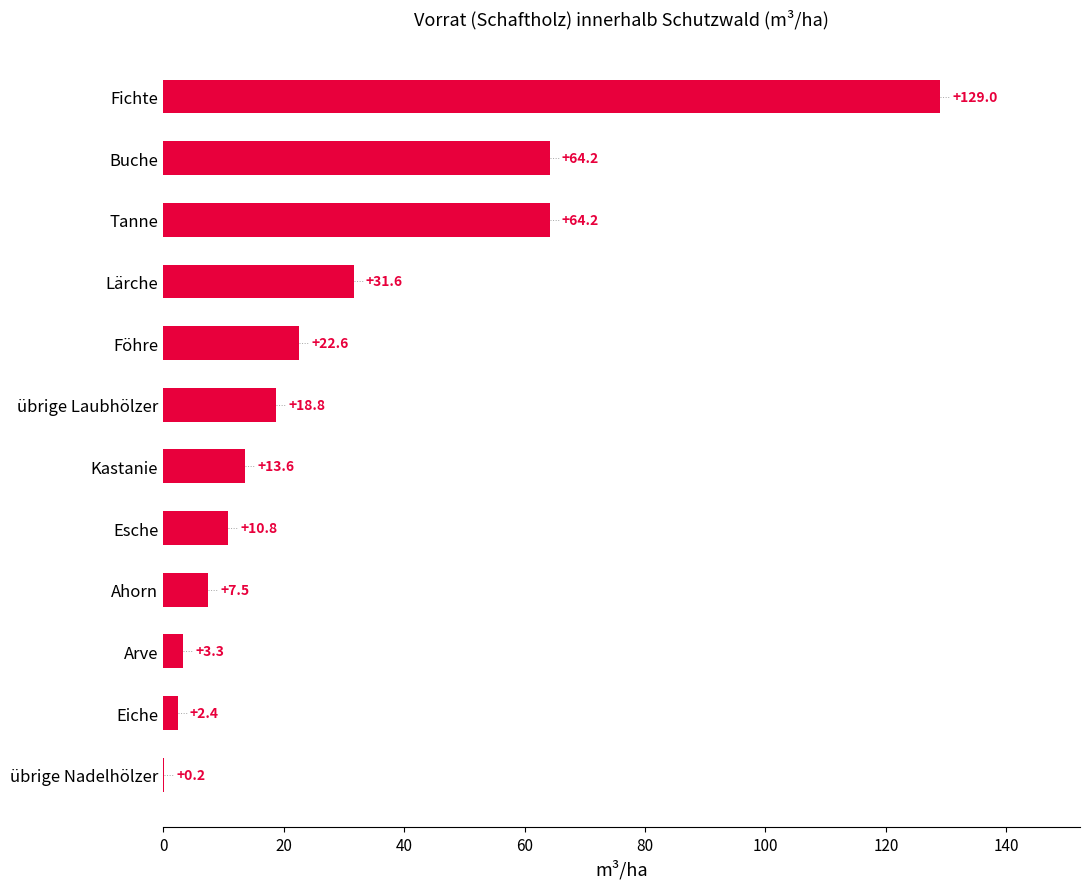

Between Tanne and Eiche, which is larger?

Tanne